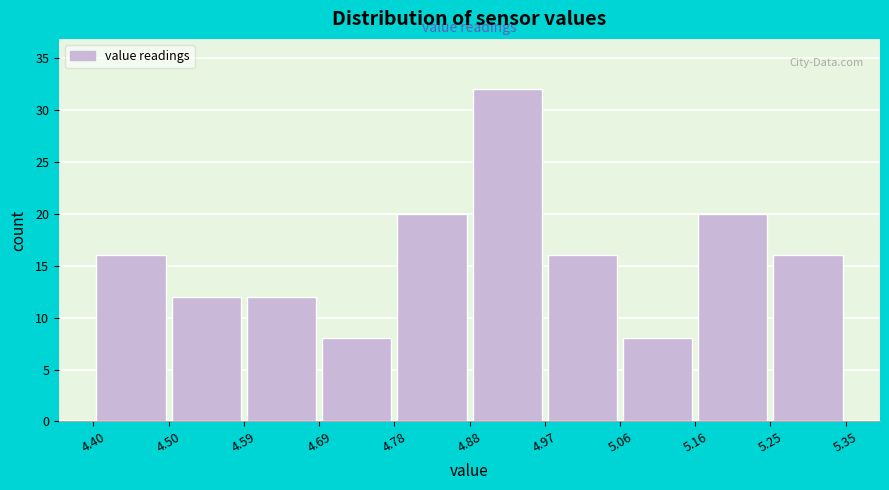

Reading left to right, transcribe this chart: for each bar, give the range it covers on the x-axis and its height. The values are not printed on the chart, so give them approximately, as read against the axis.

4.40 to 4.50: 16
4.50 to 4.59: 12
4.59 to 4.69: 12
4.69 to 4.78: 8
4.78 to 4.88: 20
4.88 to 4.97: 32
4.97 to 5.06: 16
5.06 to 5.16: 8
5.16 to 5.25: 20
5.25 to 5.35: 16